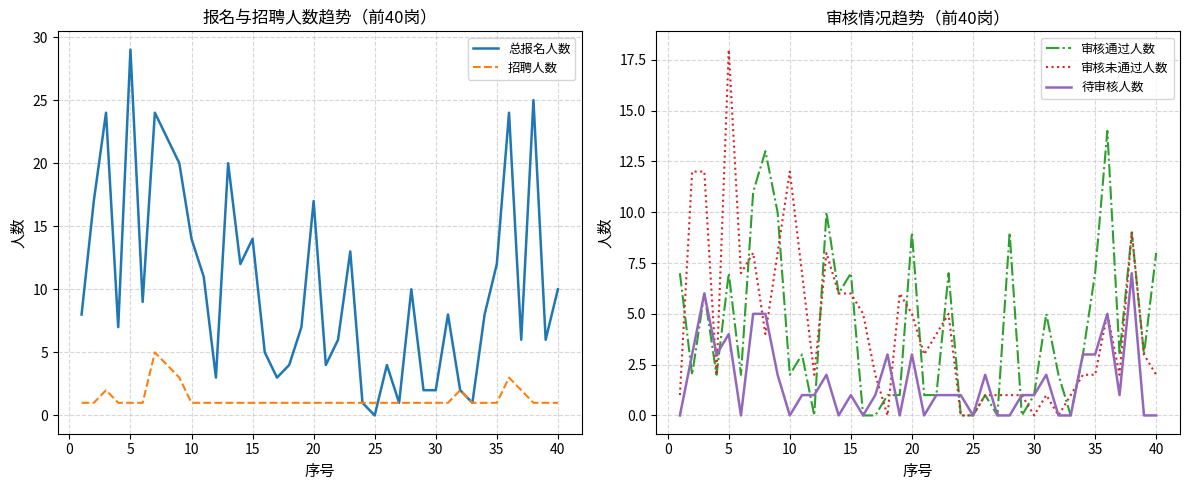

Is it true that 审核通过人数 equals 1 at 30?

True